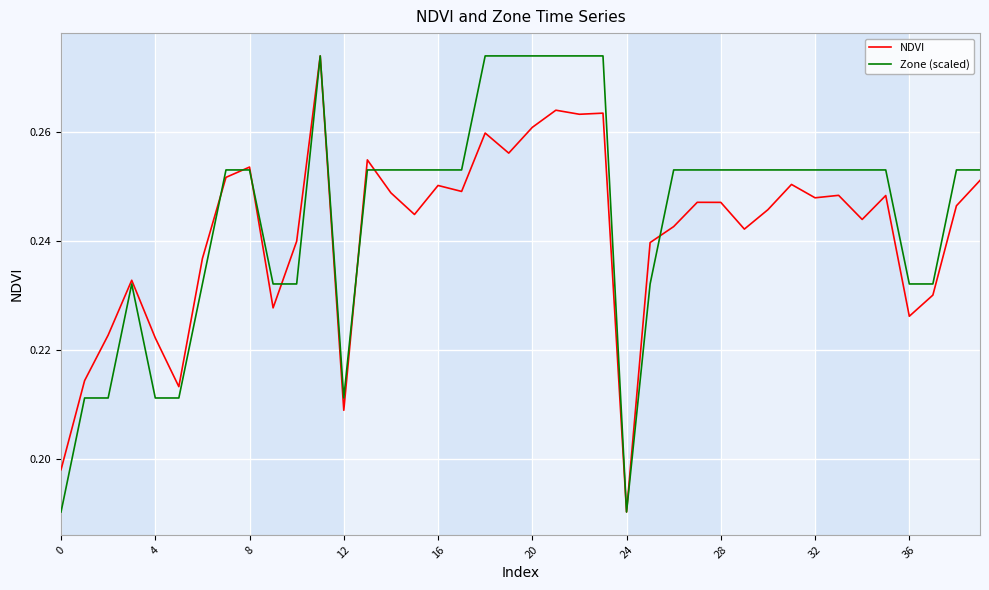

How many lines are shown in the chart?

2